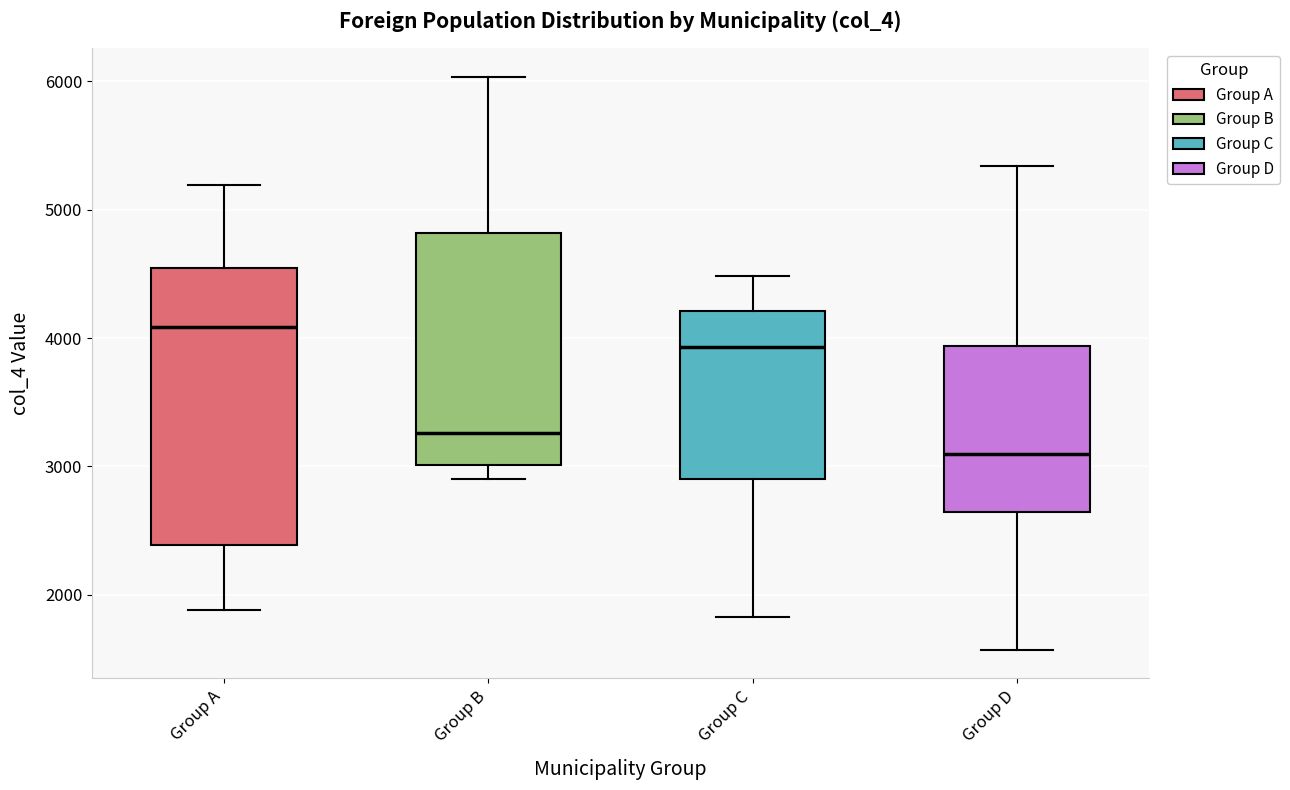

Which box is the tallest, from its lower edge to its upper edge?

Group A